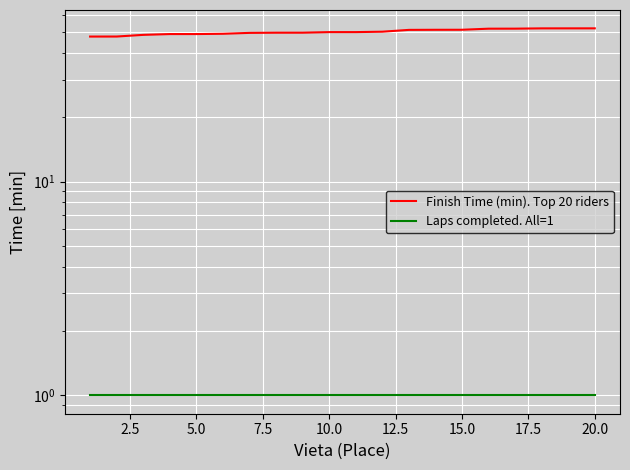

Which series has the largest total across all categories?

Finish Time (min). Top 20 riders